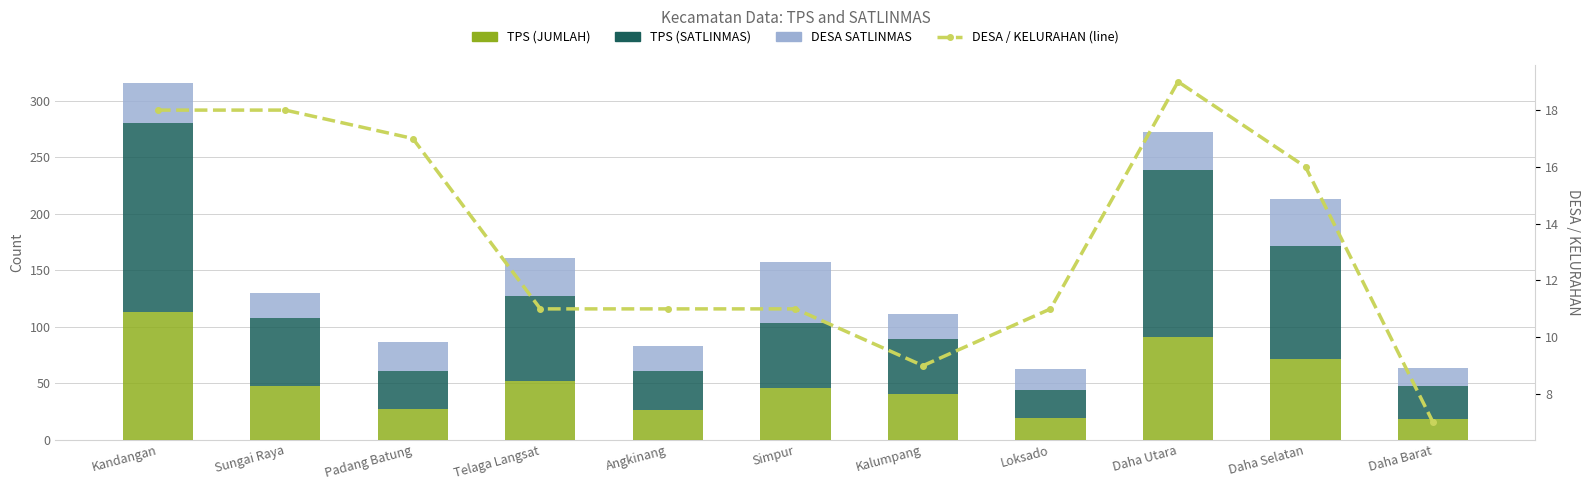

What is the average value of the DESA / KELURAHAN (line) series?

13